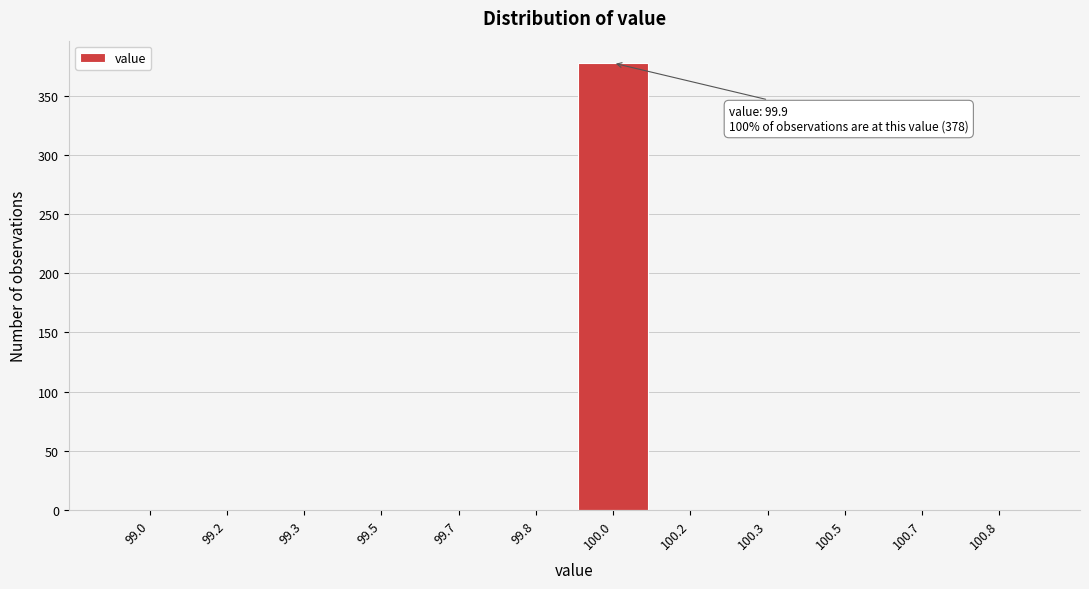

Reading left to right, what are all the values shown in this chart?

99.0=0	99.2=0	99.3=0	99.5=0	99.7=0	99.8=0	100.0=378	100.2=0	100.3=0	100.5=0	100.7=0	100.8=0